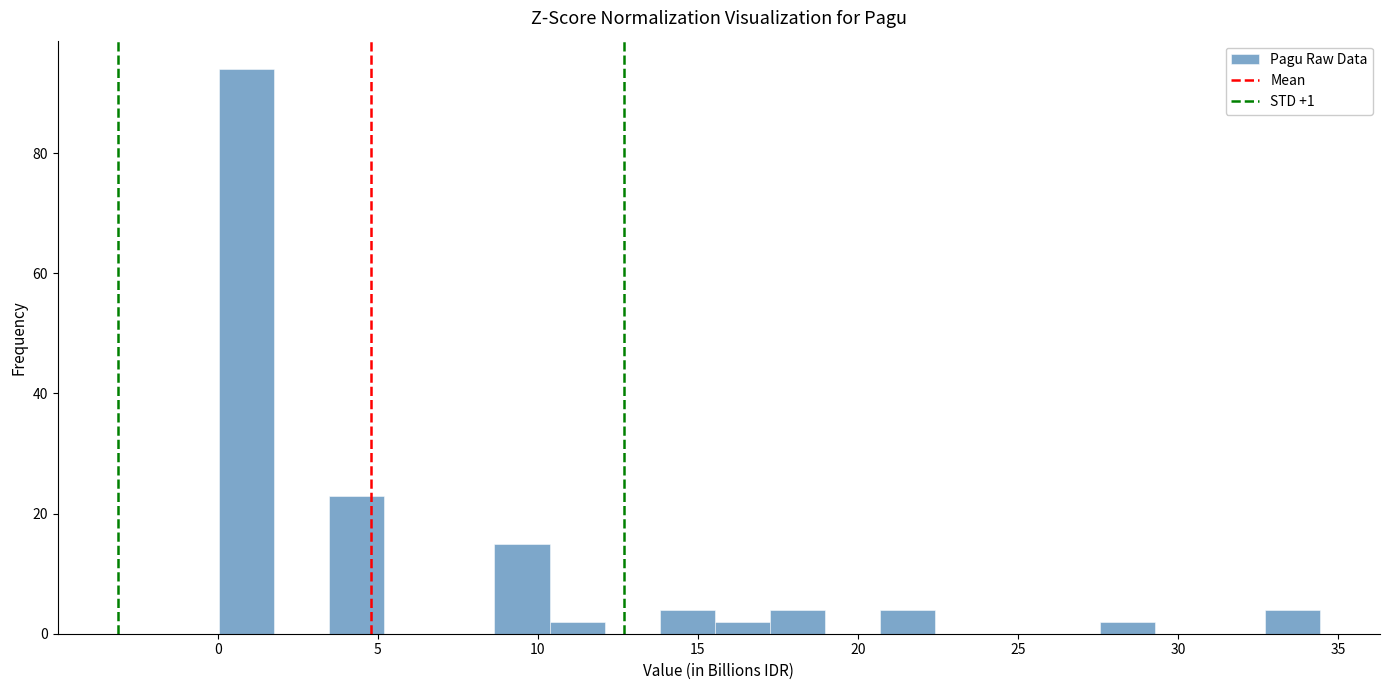

Around what value on the x-axis is the tallest bar? Give the approximate position of its centre, as read against the axis.

1.0